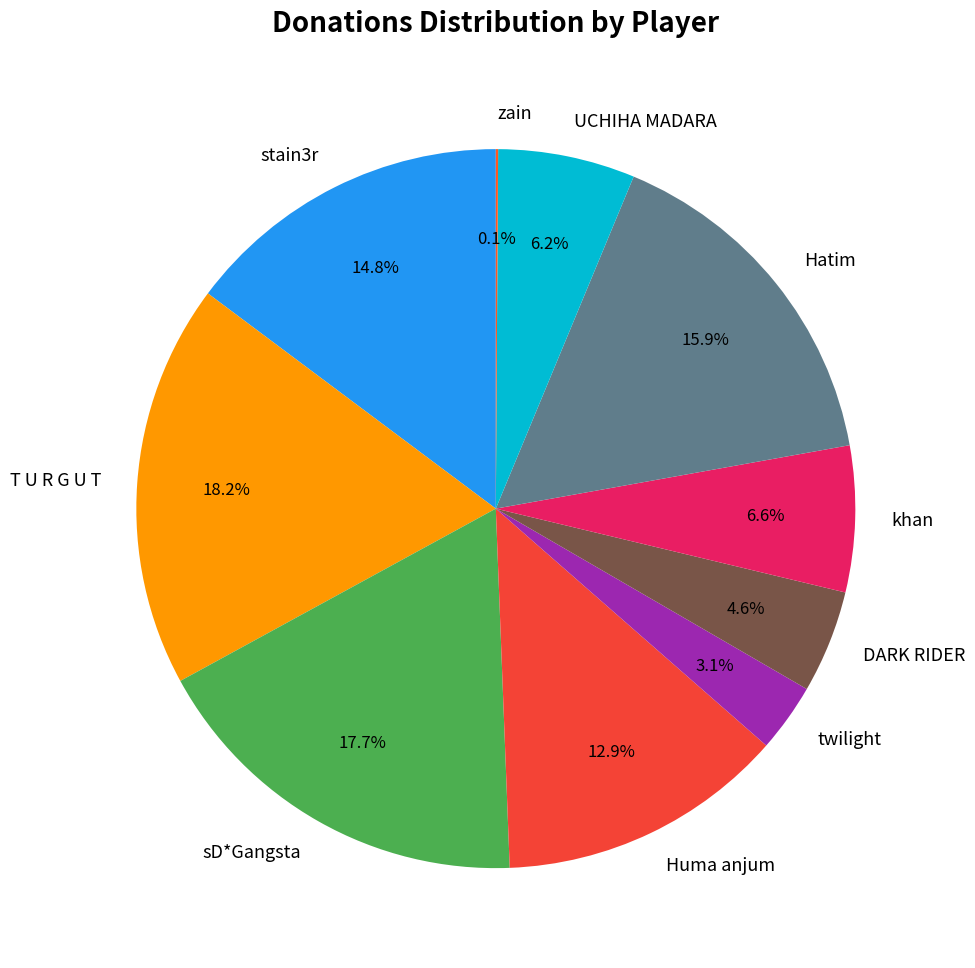

What is the largest slice in the pie chart?

T U R G U T